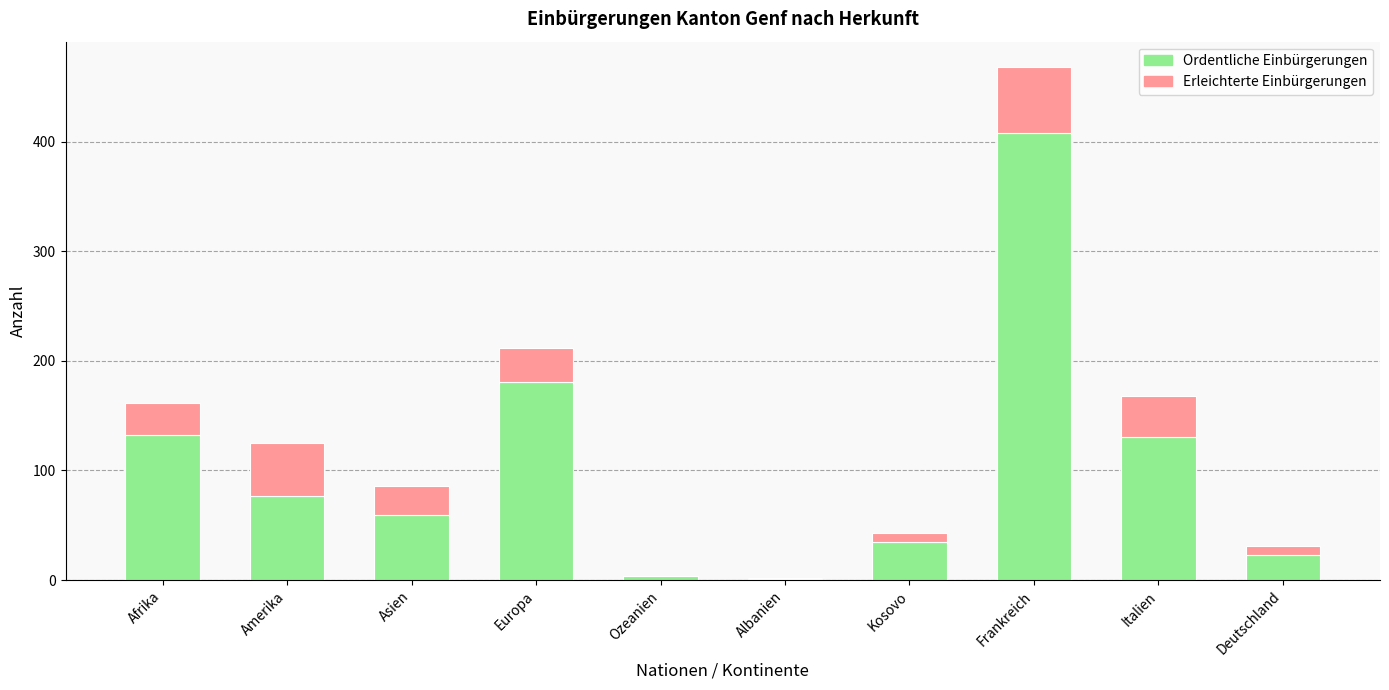

Is it true that Ordentliche Einbürgerungen equals 122 at Amerika?

False